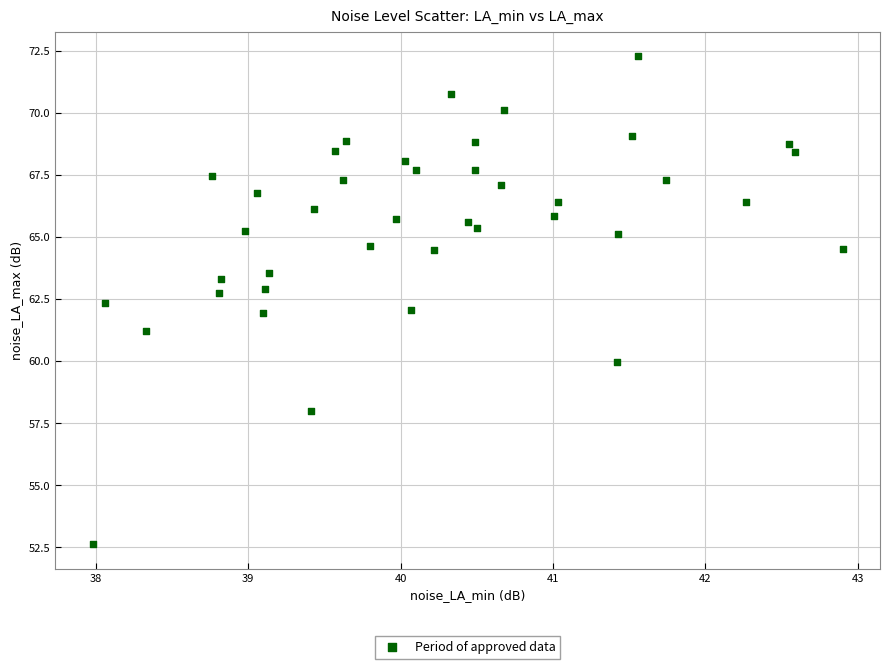

What is the range of X values (max minus min)?

4.9